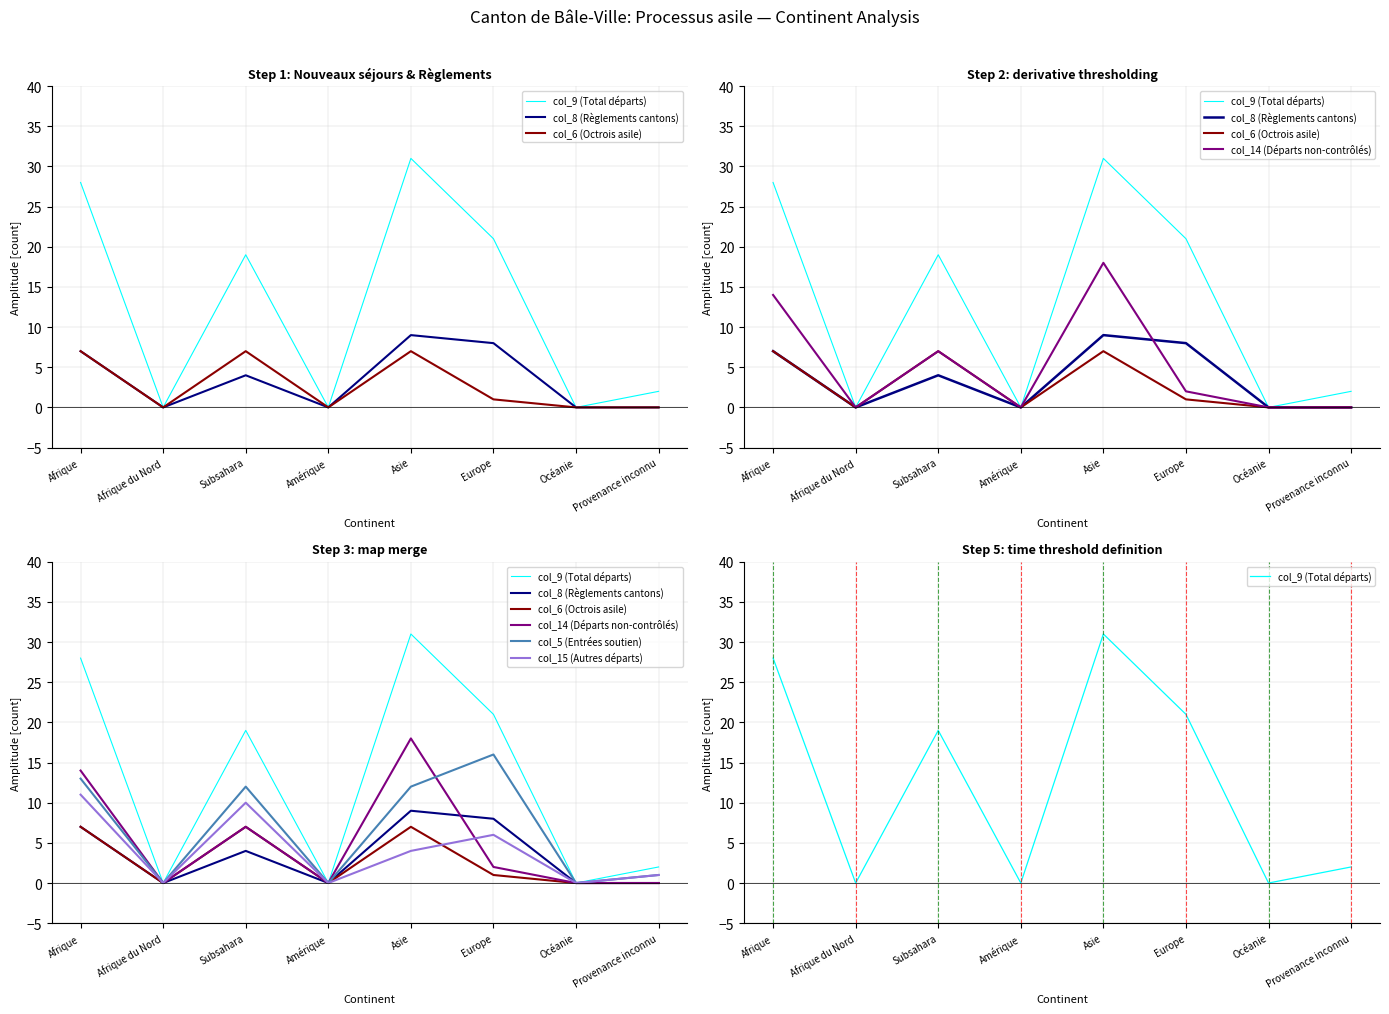

How many interior local peaks does the col_15 (Autres départs) series have?

2